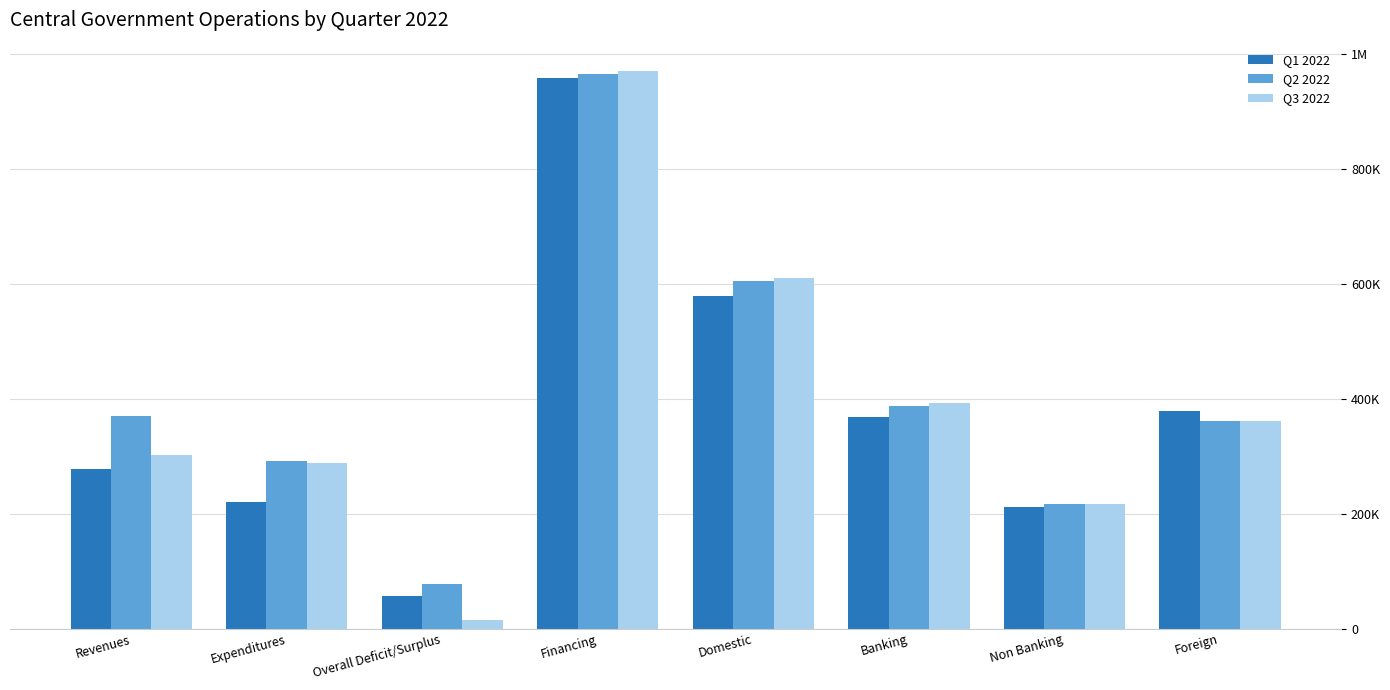

What is the value of the Q3 2022 bar at the 2nd from the left?

287726.1